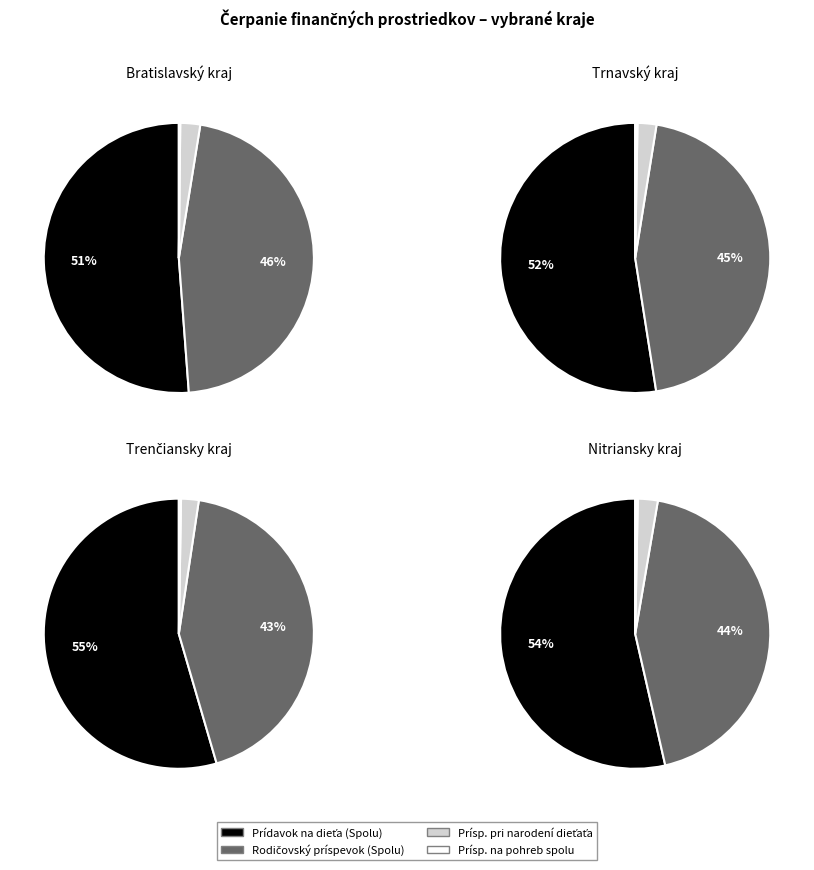

True or false: Nitriansky kraj accounts for 30% of the total.

False